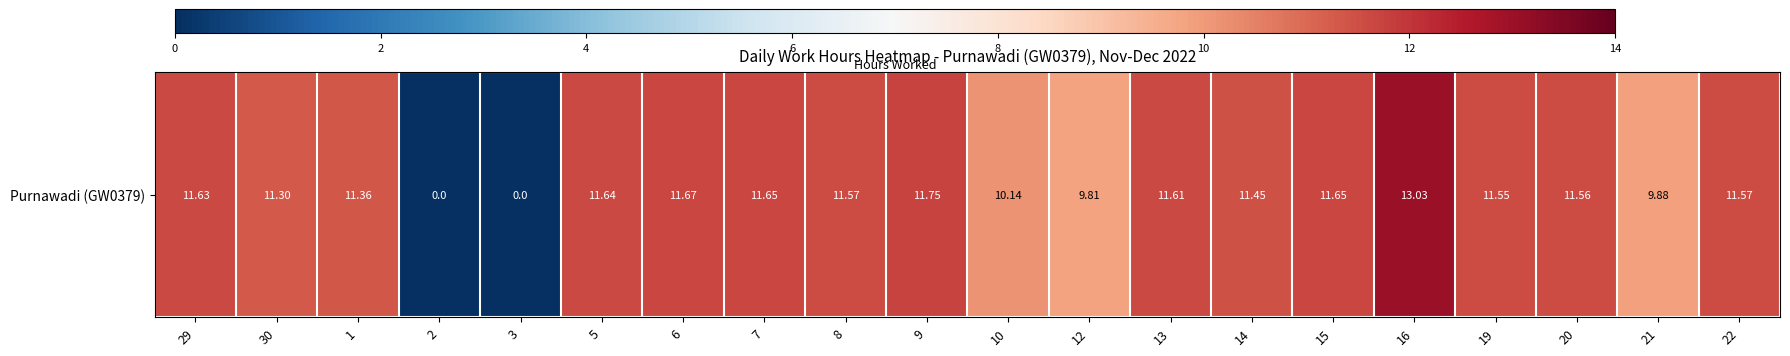

Rank the categories by value from highest to lowest.

16, 9, 6, 7, 15, 5, 29, 13, 8, 22, 20, 19, 14, 1, 30, 10, 21, 12, 2, 3